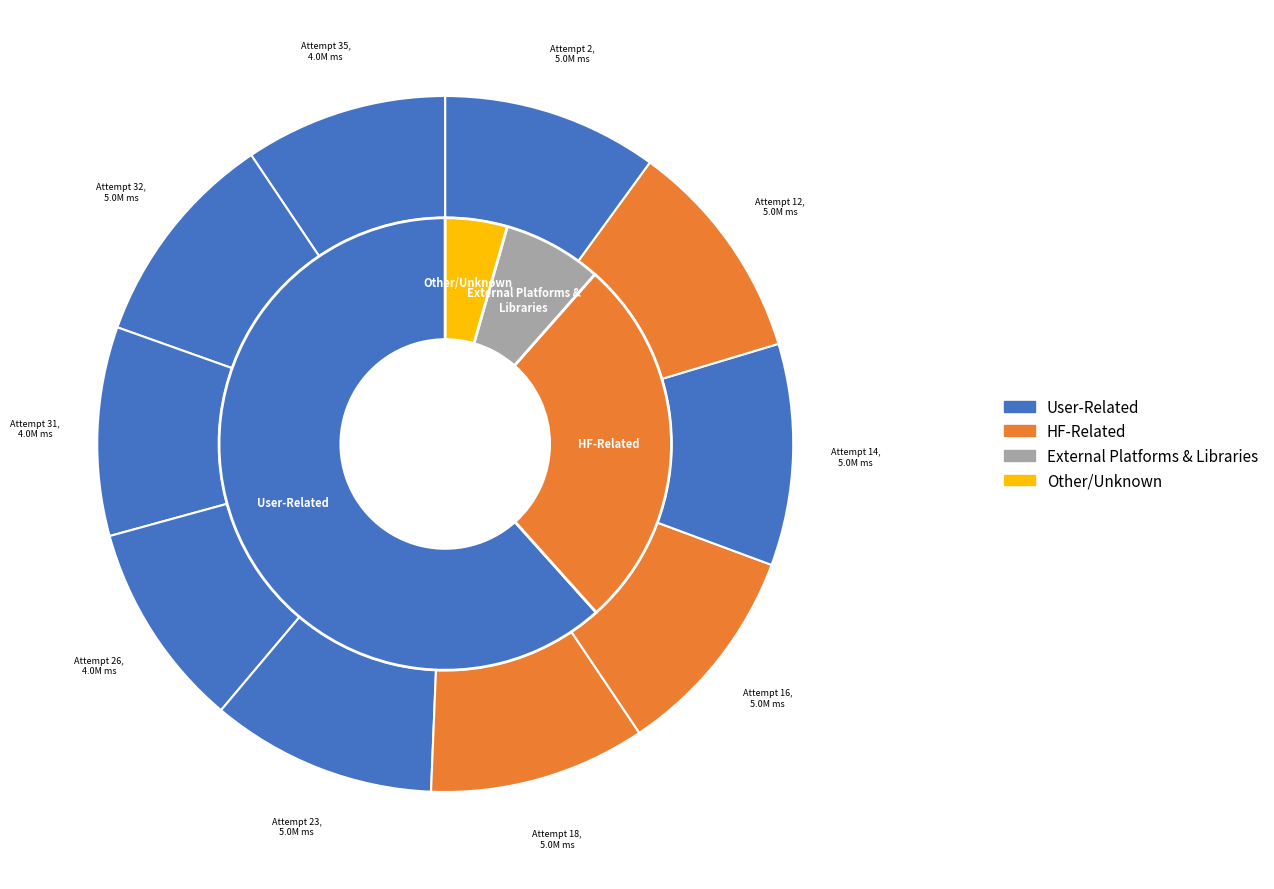

Which slice is the smallest?

Attempt 35